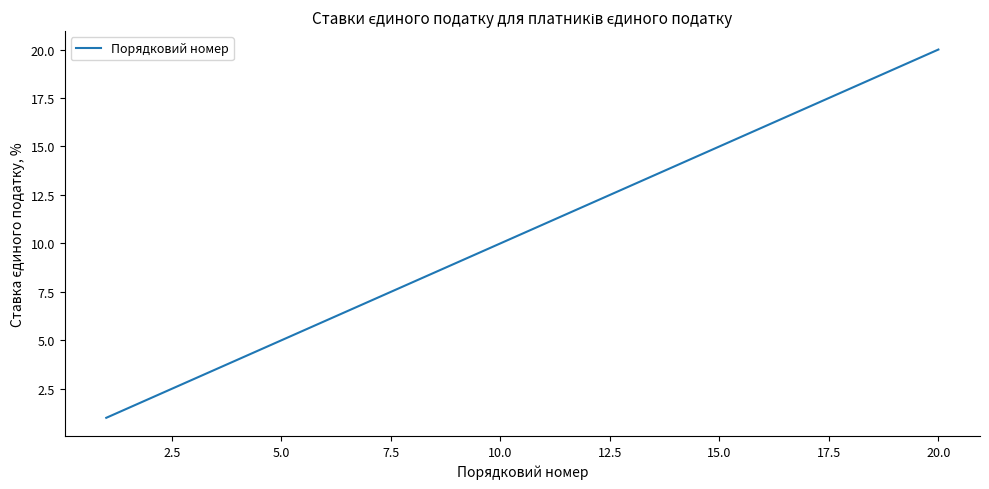

What is the greatest value displayed?

20